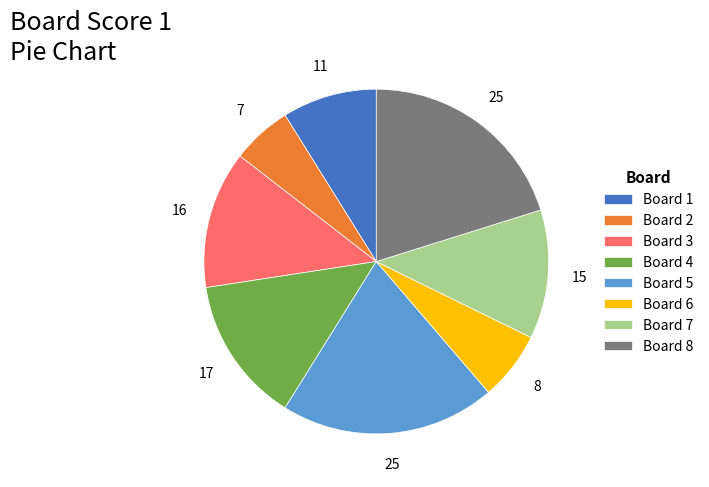

Is it true that Board 3 is 13% of the pie?

True